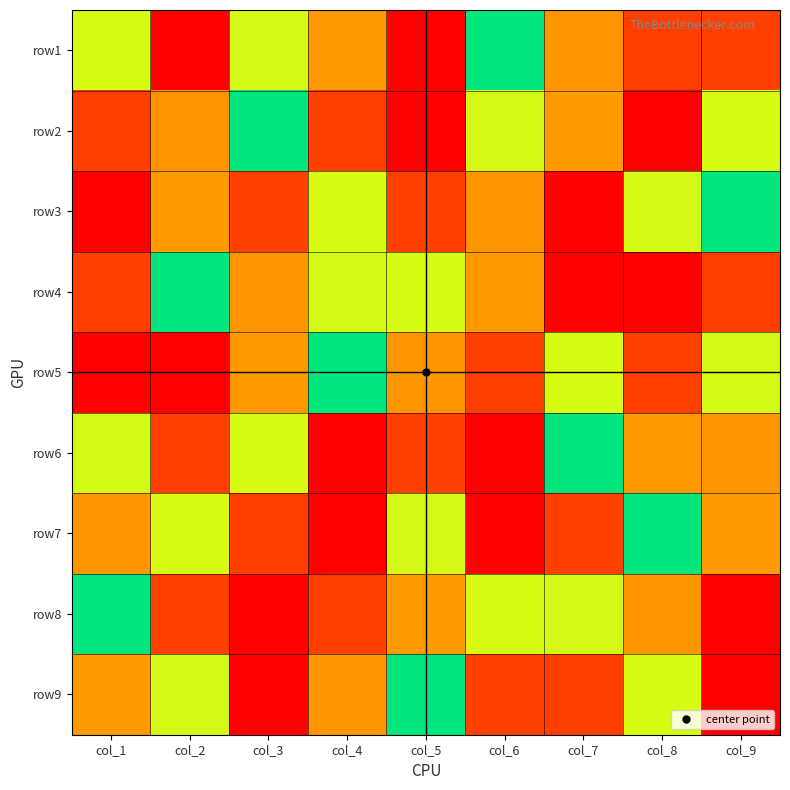

At col_1, list the series in order from smallest to largest.

row3, row4, row9, row6, row8, row1, row7, row2, row5